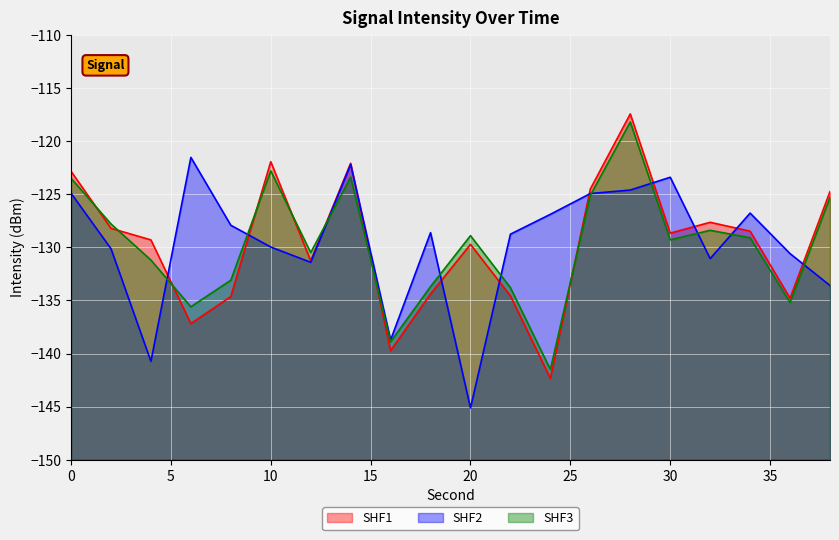

Count the number of data series in this chart.

3